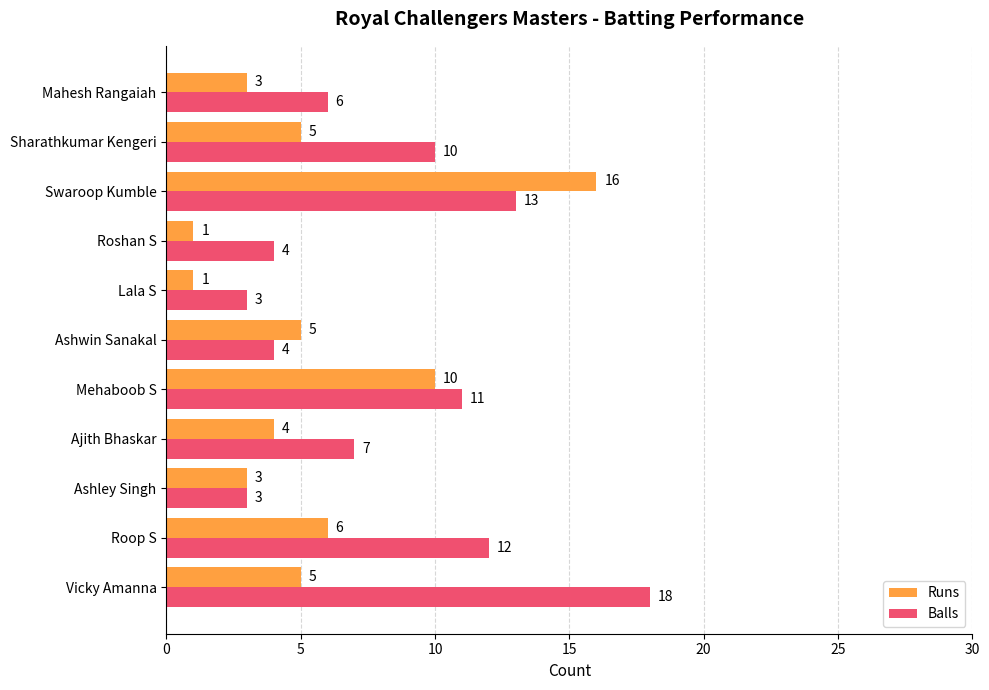

What is the approximate value of Runs at Mahesh Rangaiah?

3